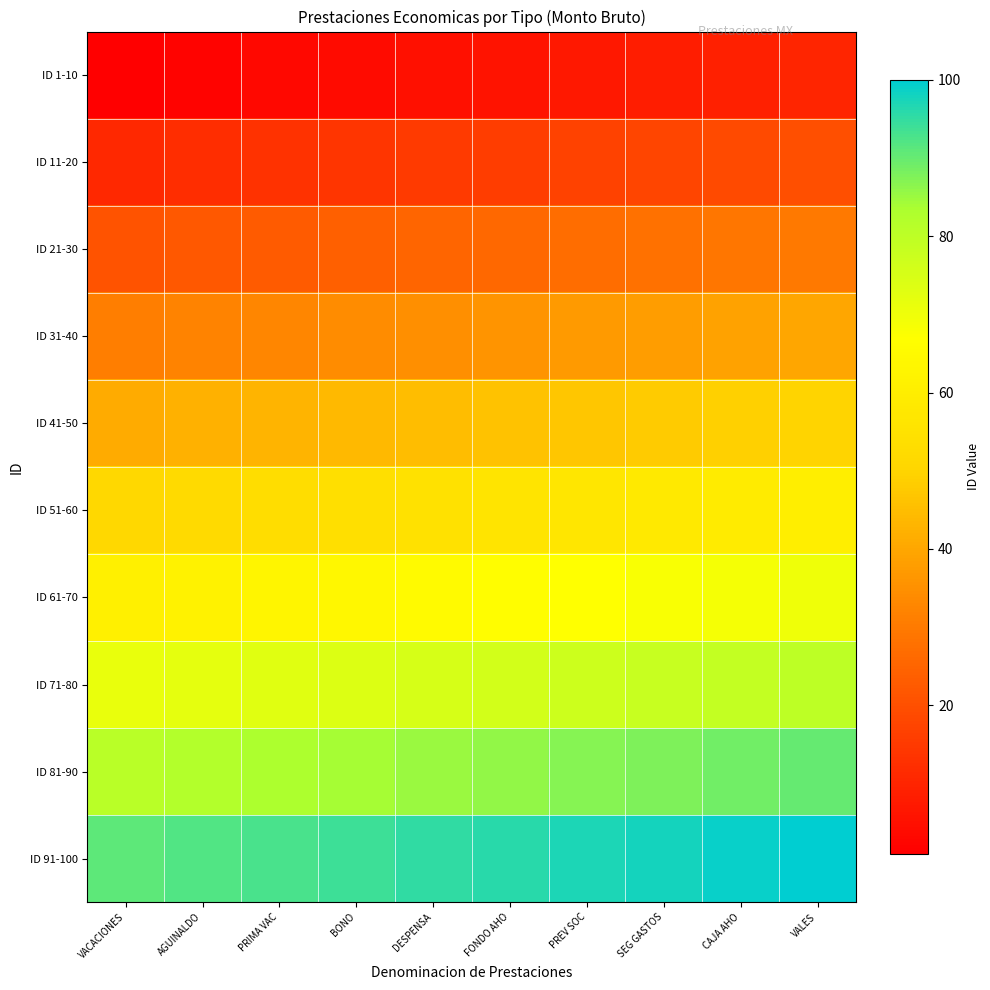

Reading right to left, extract all data points from this chart.

ID 1-10: VALES=10	CAJA AHO=9	SEG GASTOS=8	PREV SOC=7	FONDO AHO=6	DESPENSA=5	BONO=4	PRIMA VAC=3	AGUINALDO=2	VACACIONES=1
ID 11-20: VALES=20	CAJA AHO=19	SEG GASTOS=18	PREV SOC=17	FONDO AHO=16	DESPENSA=15	BONO=14	PRIMA VAC=13	AGUINALDO=12	VACACIONES=11
ID 21-30: VALES=30	CAJA AHO=29	SEG GASTOS=28	PREV SOC=27	FONDO AHO=26	DESPENSA=25	BONO=24	PRIMA VAC=23	AGUINALDO=22	VACACIONES=21
ID 31-40: VALES=40	CAJA AHO=39	SEG GASTOS=38	PREV SOC=37	FONDO AHO=36	DESPENSA=35	BONO=34	PRIMA VAC=33	AGUINALDO=32	VACACIONES=31
ID 41-50: VALES=50	CAJA AHO=49	SEG GASTOS=48	PREV SOC=47	FONDO AHO=46	DESPENSA=45	BONO=44	PRIMA VAC=43	AGUINALDO=42	VACACIONES=41
ID 51-60: VALES=60	CAJA AHO=59	SEG GASTOS=58	PREV SOC=57	FONDO AHO=56	DESPENSA=55	BONO=54	PRIMA VAC=53	AGUINALDO=52	VACACIONES=51
ID 61-70: VALES=70	CAJA AHO=69	SEG GASTOS=68	PREV SOC=67	FONDO AHO=66	DESPENSA=65	BONO=64	PRIMA VAC=63	AGUINALDO=62	VACACIONES=61
ID 71-80: VALES=80	CAJA AHO=79	SEG GASTOS=78	PREV SOC=77	FONDO AHO=76	DESPENSA=75	BONO=74	PRIMA VAC=73	AGUINALDO=72	VACACIONES=71
ID 81-90: VALES=90	CAJA AHO=89	SEG GASTOS=88	PREV SOC=87	FONDO AHO=86	DESPENSA=85	BONO=84	PRIMA VAC=83	AGUINALDO=82	VACACIONES=81
ID 91-100: VALES=100	CAJA AHO=99	SEG GASTOS=98	PREV SOC=97	FONDO AHO=96	DESPENSA=95	BONO=94	PRIMA VAC=93	AGUINALDO=92	VACACIONES=91